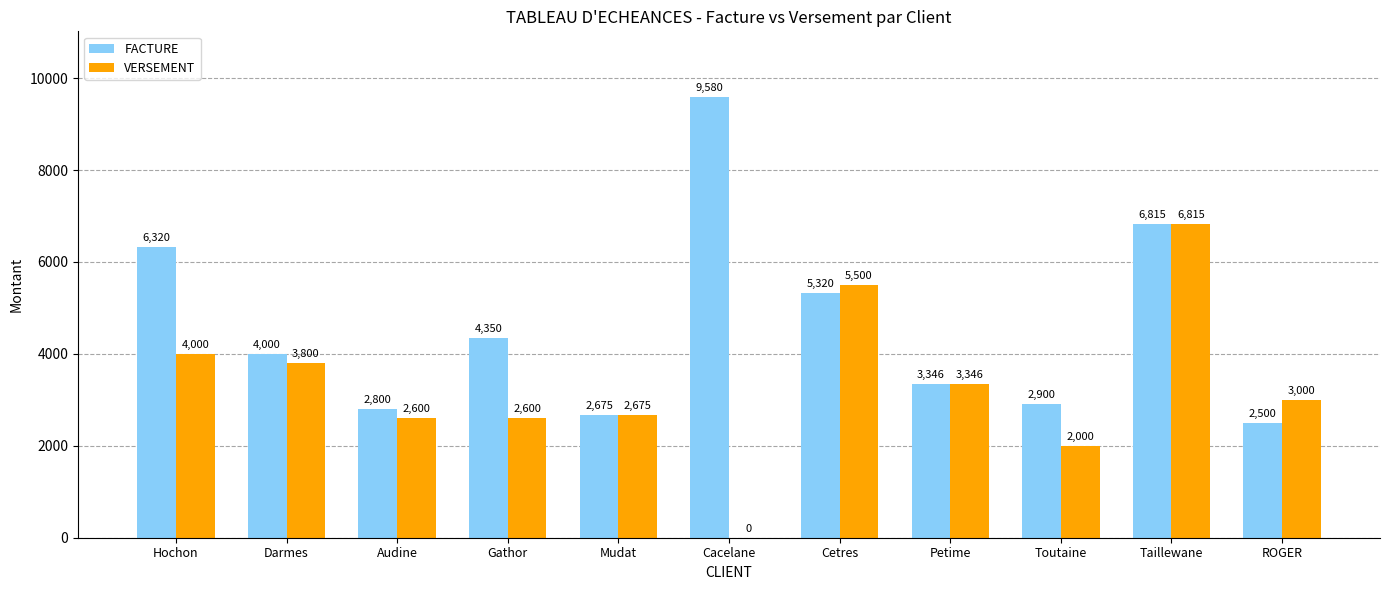

At which category is the sum across all series the highest?

Taillewane